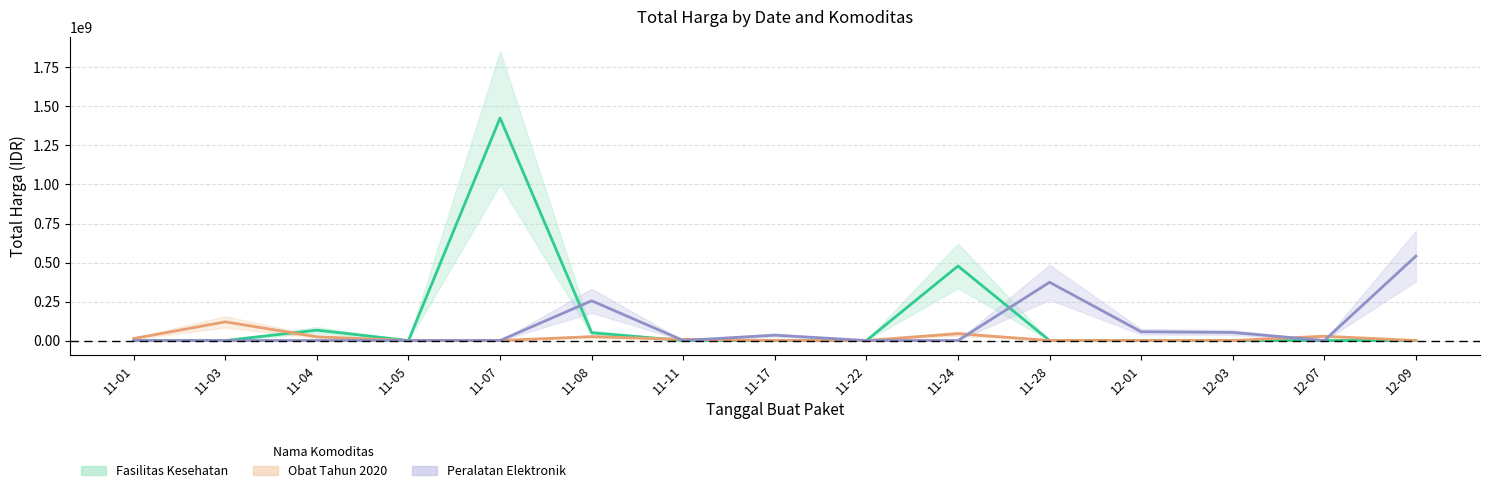

How many interior local peaks does the Fasilitas Kesehatan series have?

3